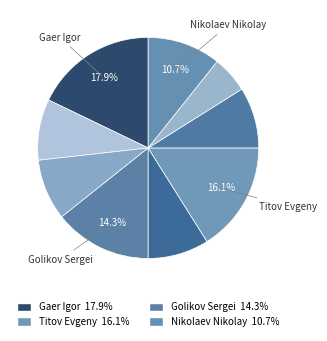

To the nearest percent, what is the difference between the largest and smallest slice percentages?

12%